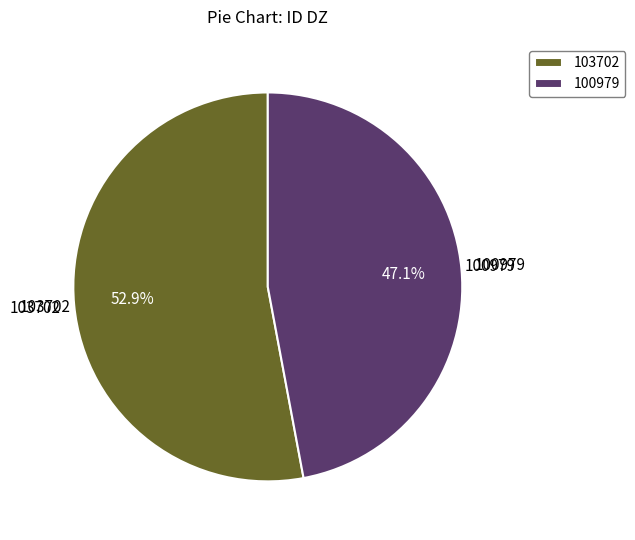

To the nearest percent, what is the difference between the 103702 and 100979 slice percentages?

6%